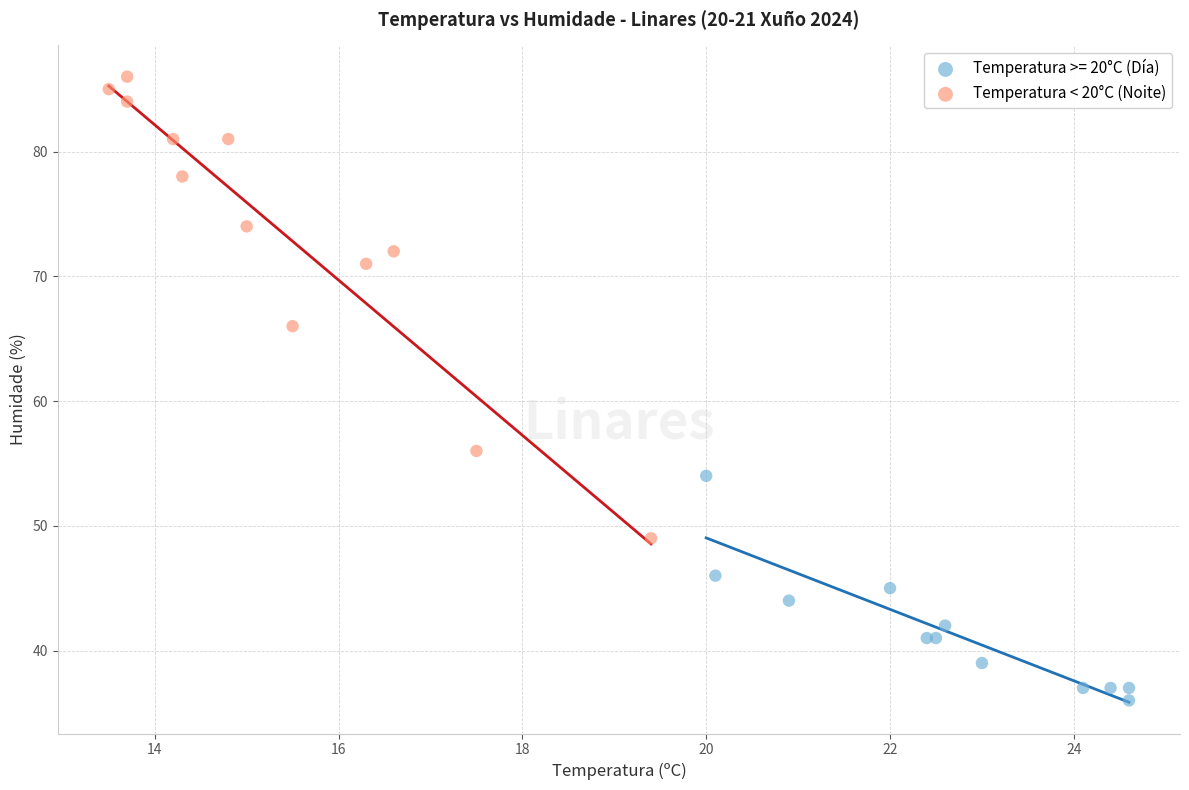

Which series reaches the minimum Y coordinate?

Temperatura >= 20°C (Día)